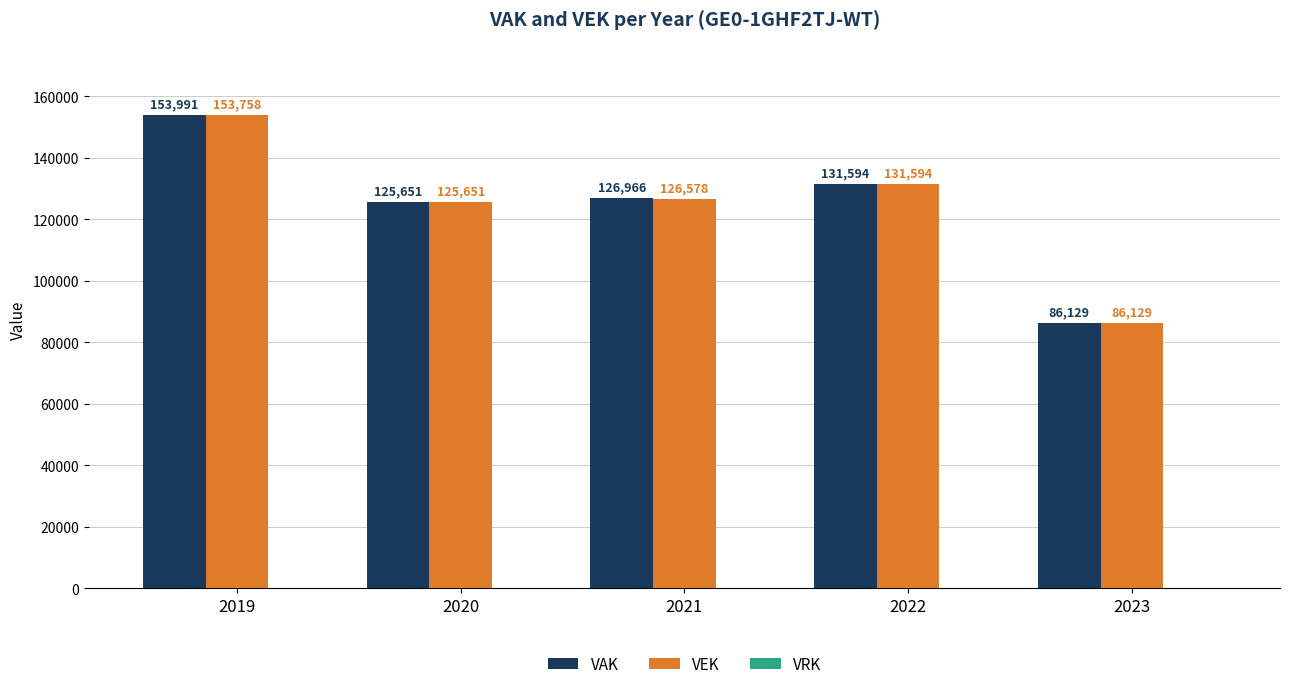

List the series in order of their overall mean, highest first.

VAK, VEK